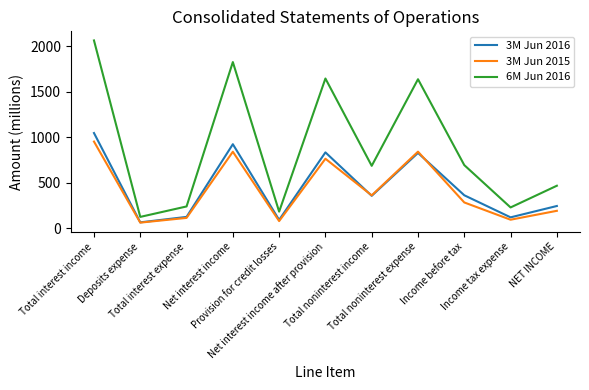

Which series has the widest spread of values?

6M Jun 2016